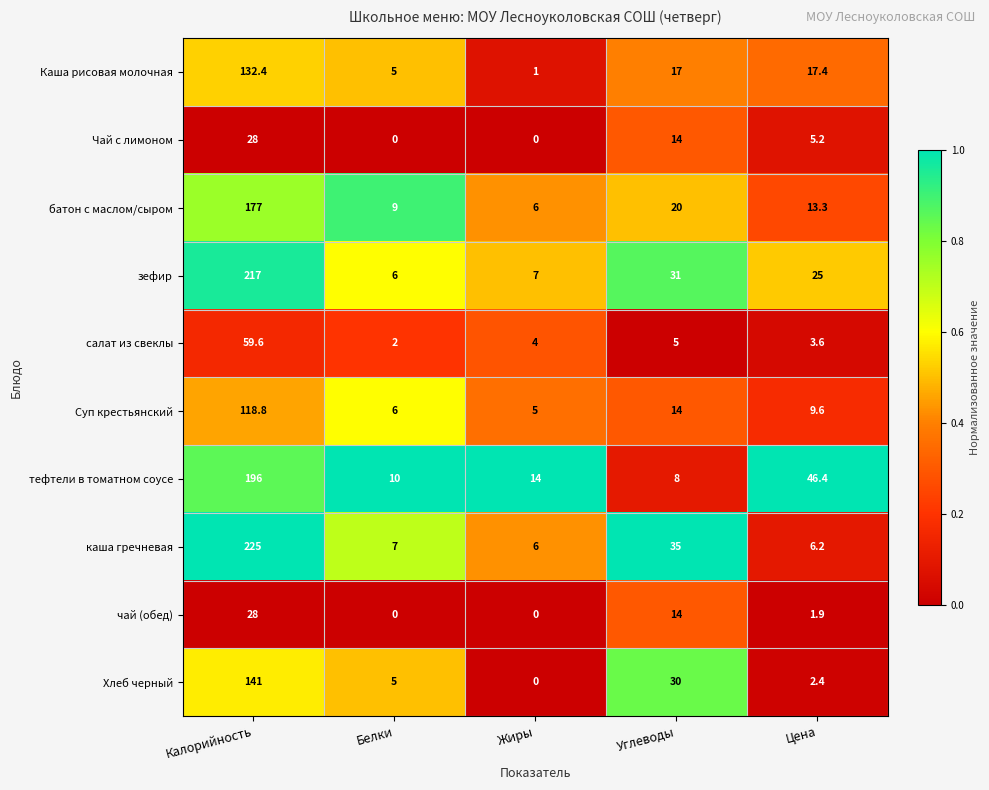

At Цена, list the series in order from largest to smallest.

тефтели в томатном соусе, зефир, Каша рисовая молочная, батон с маслом/сыром, Суп крестьянский, каша гречневая, Чай с лимоном, салат из свеклы, Хлеб черный, чай (обед)